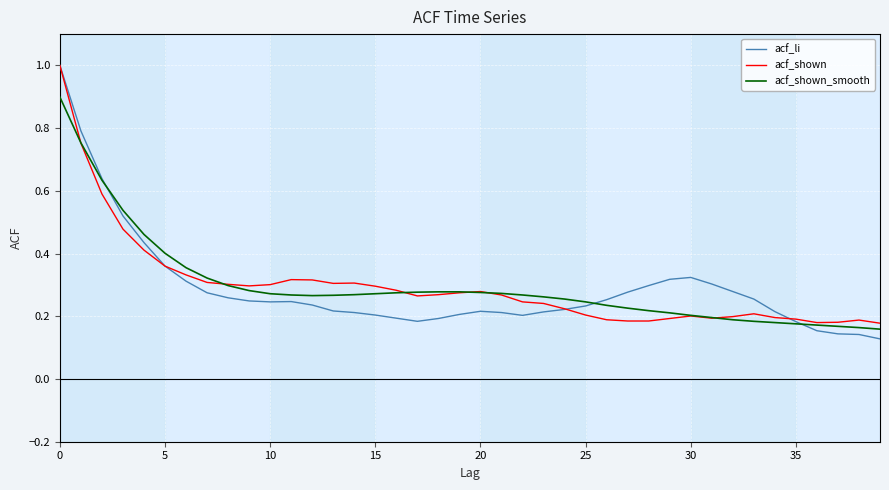

Which series has the largest range (max minus min)?

acf_li